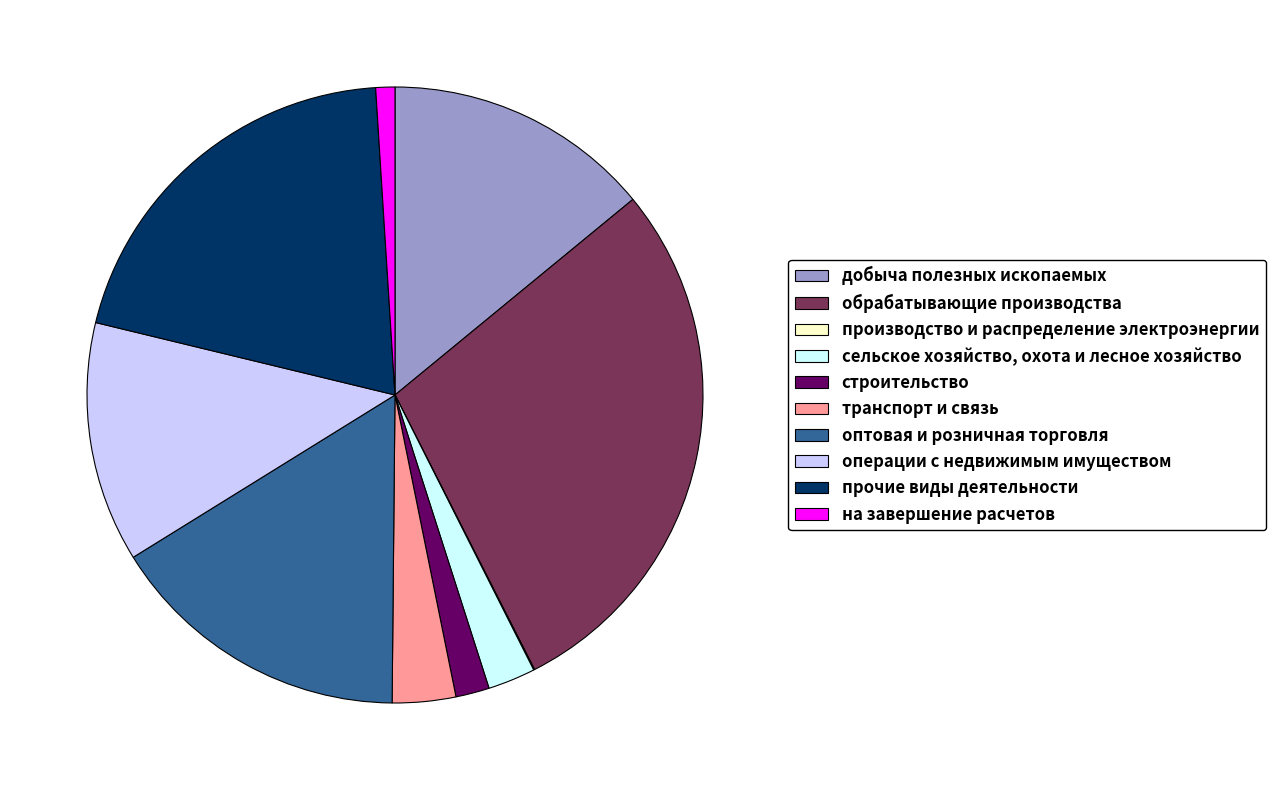

True or false: обрабатывающие производства accounts for 28% of the total.

True